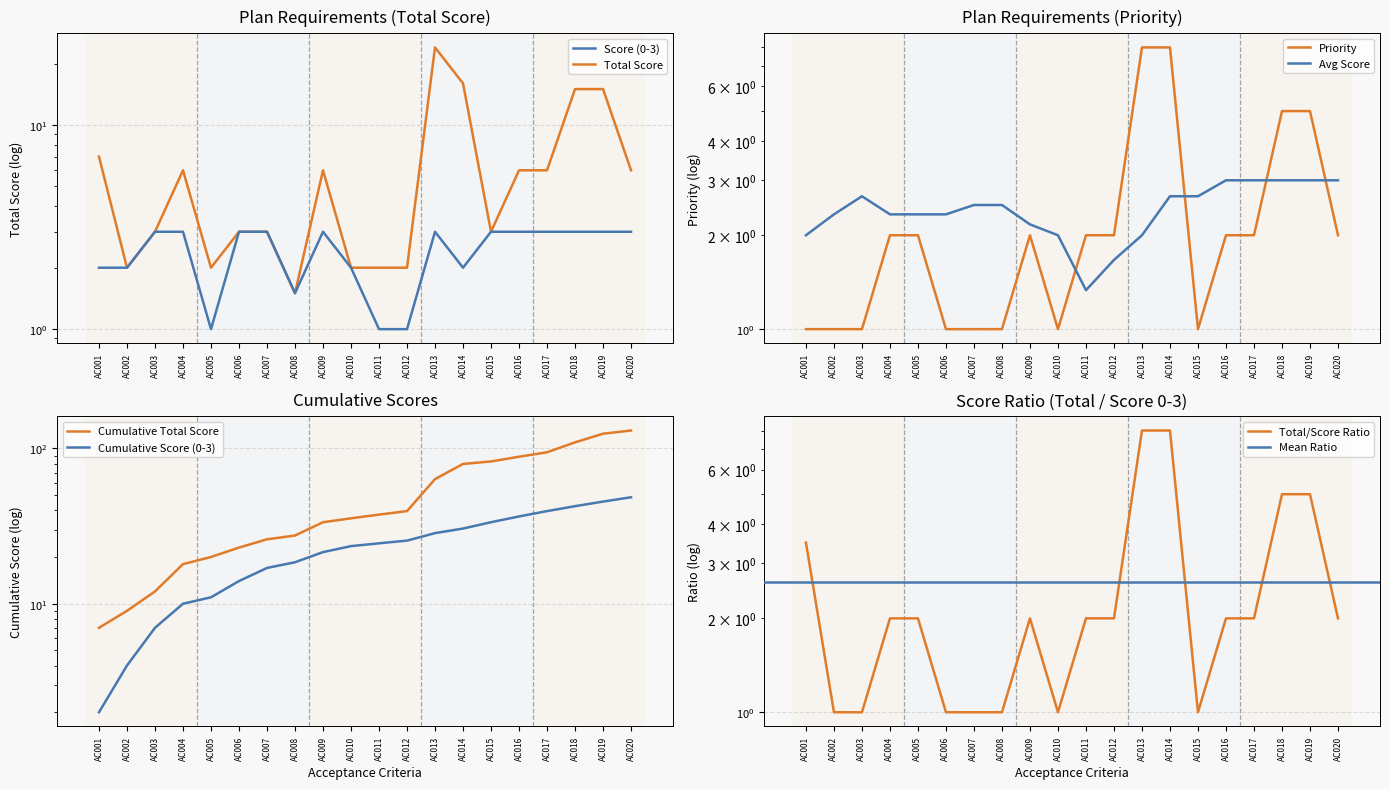

What is the approximate value of Score (0-3) at AC003?

3.0